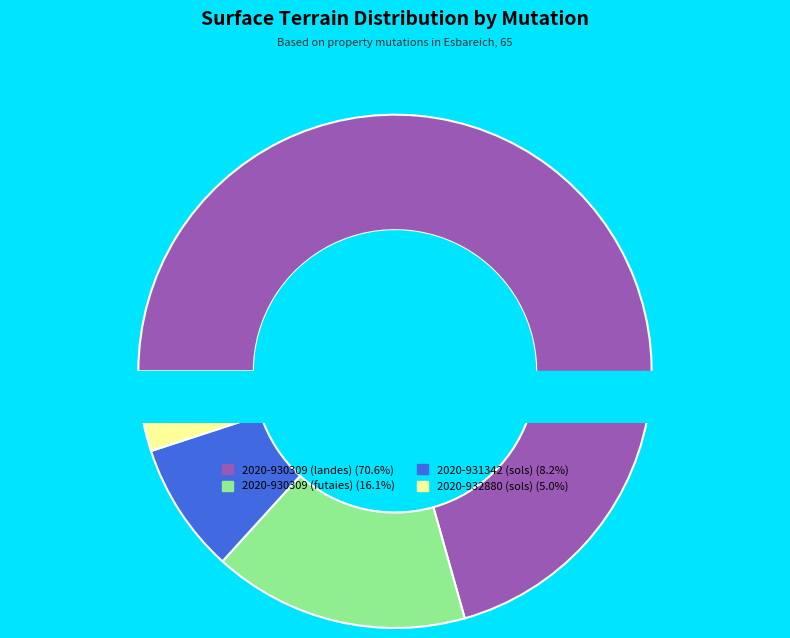

Which slice is the smallest?

2020-932880 (sols)